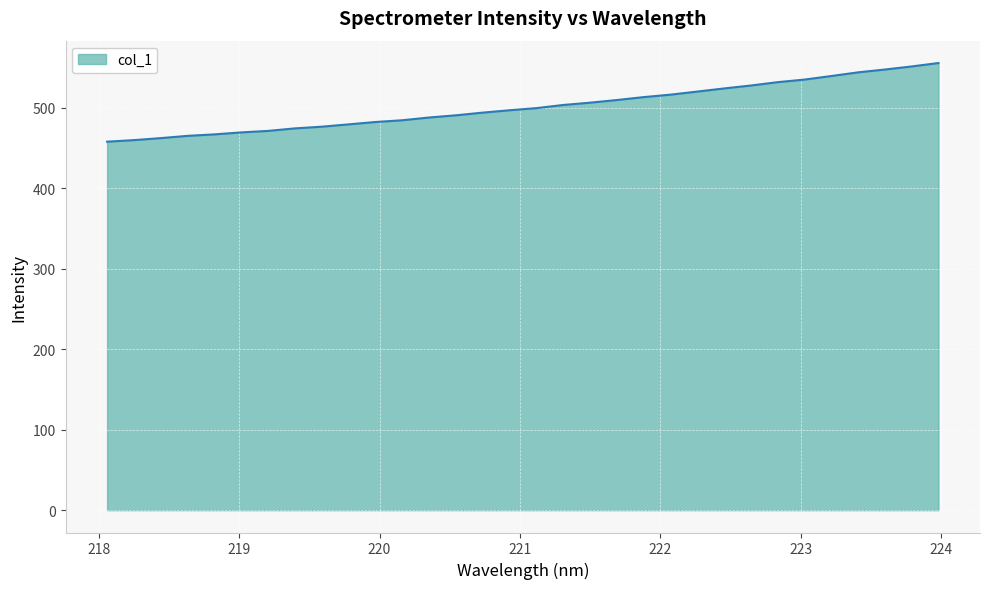

What is the greatest value displayed?

555.6